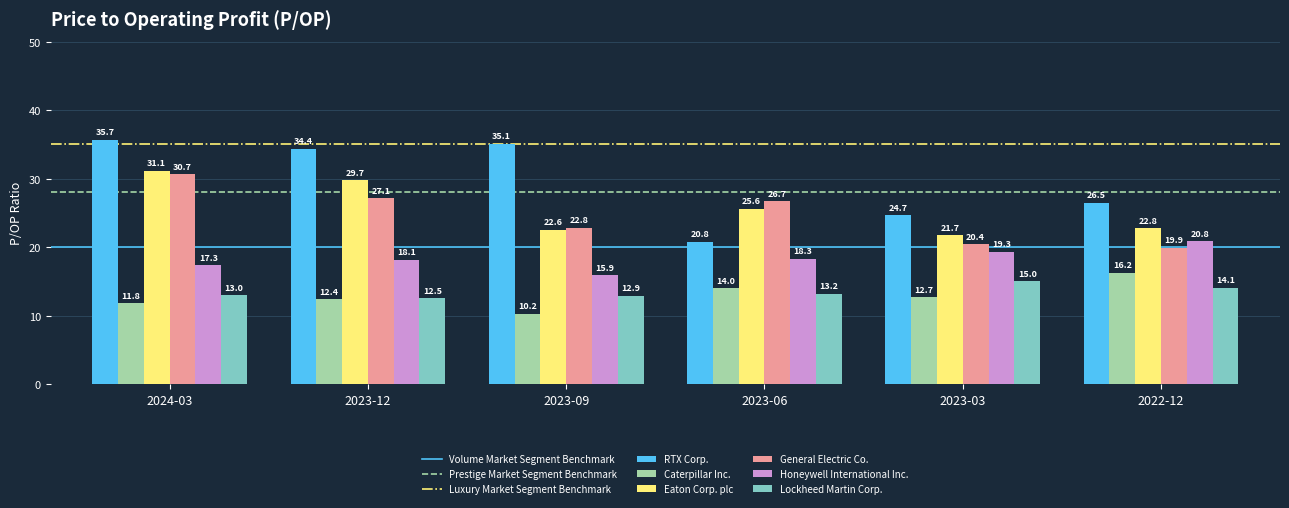

Is it true that Eaton Corp. plc equals 31.1 at 2024-03?

True